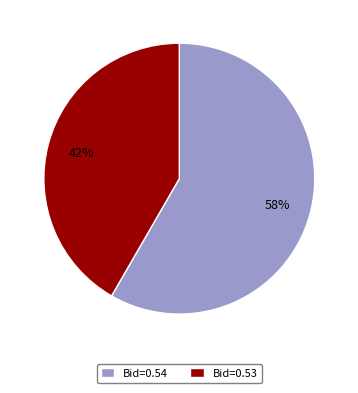

Is it true that Bid=0.53 is 53% of the pie?

False